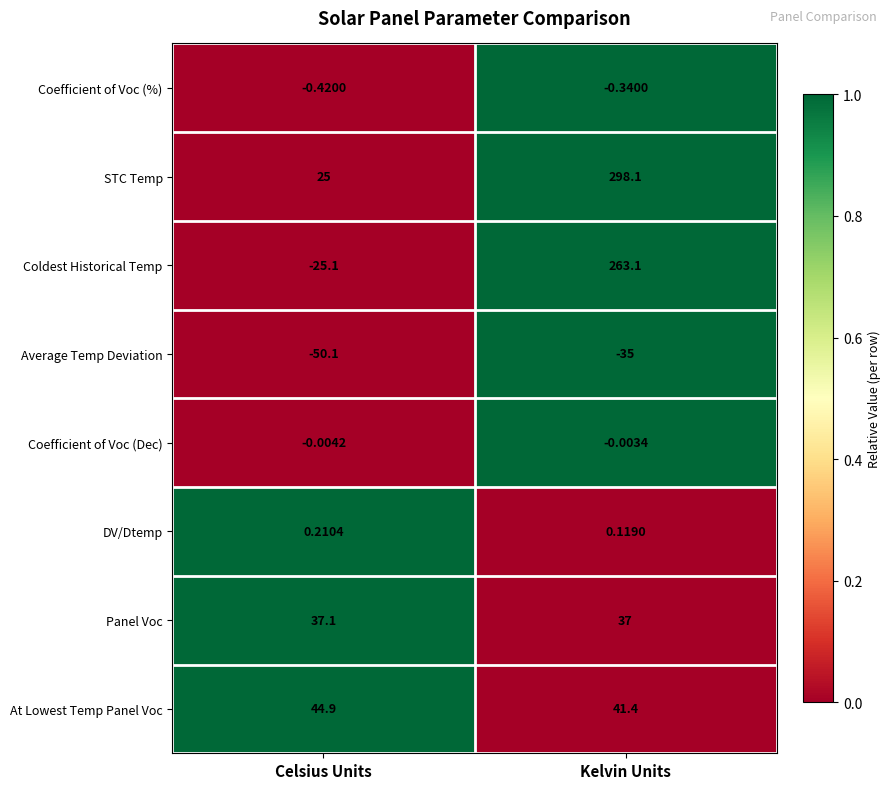

Which category has the highest value in the At Lowest Temp Panel Voc series?

Celsius Units